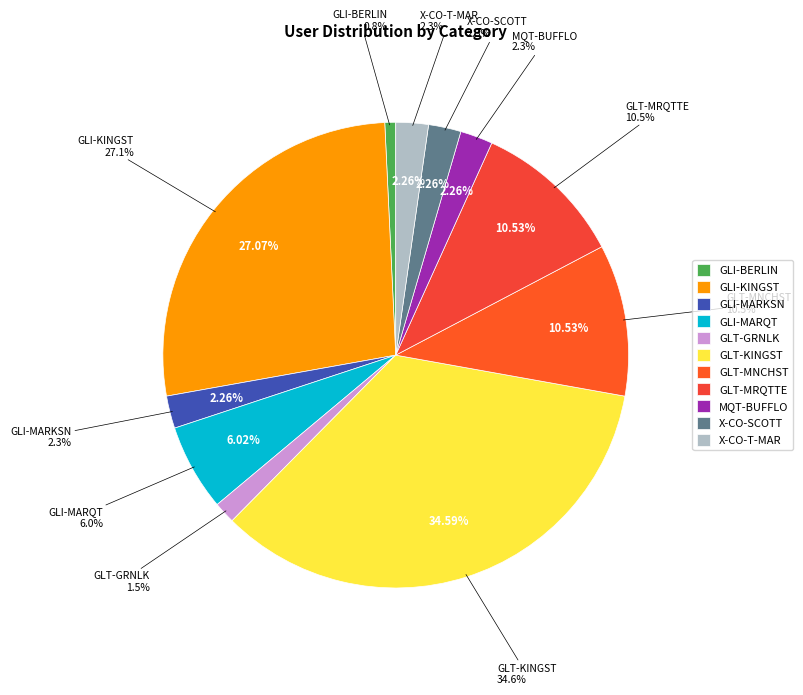

Which category has the smallest portion of the pie?

GLI-BERLIN